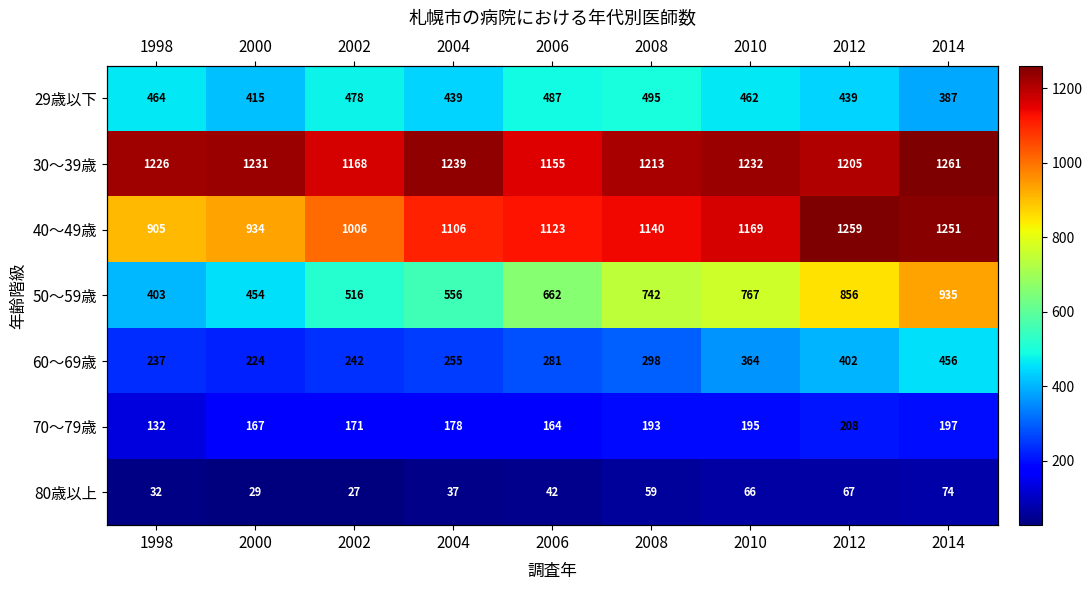

Rank the series by their maximum value, from highest to lowest.

30～39歳, 40～49歳, 50～59歳, 29歳以下, 60～69歳, 70～79歳, 80歳以上